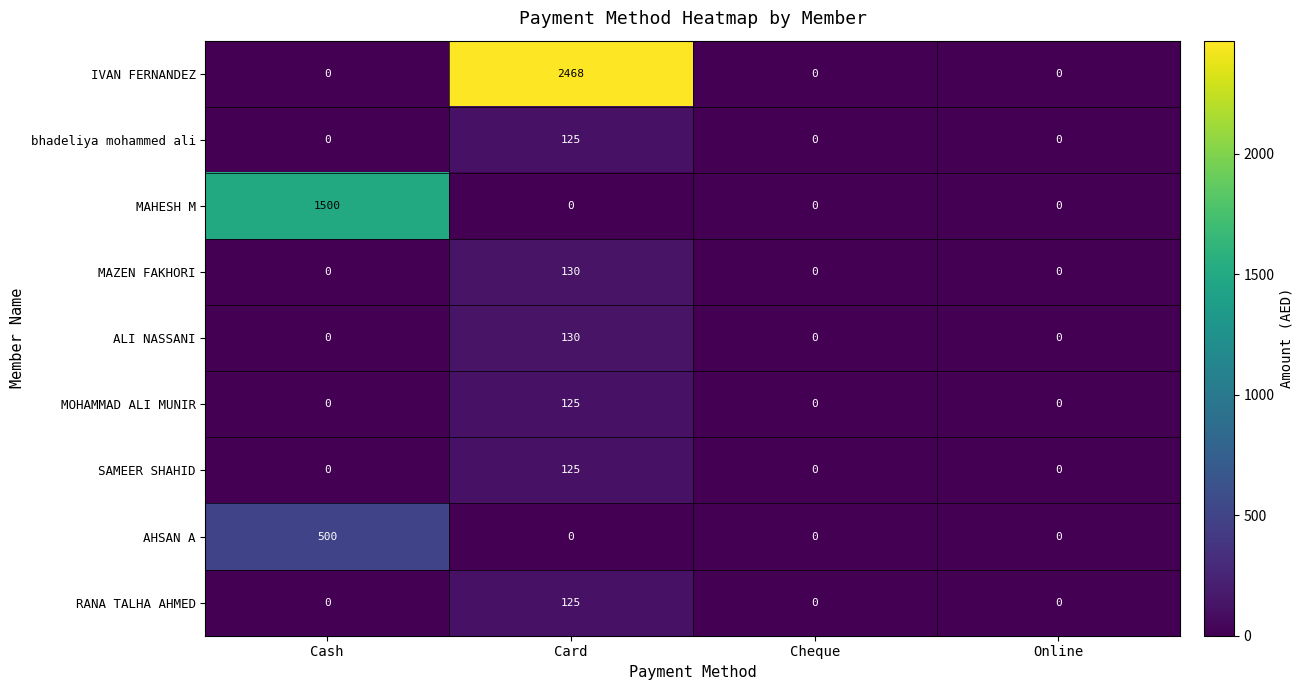

Which series has the widest spread of values?

IVAN FERNANDEZ